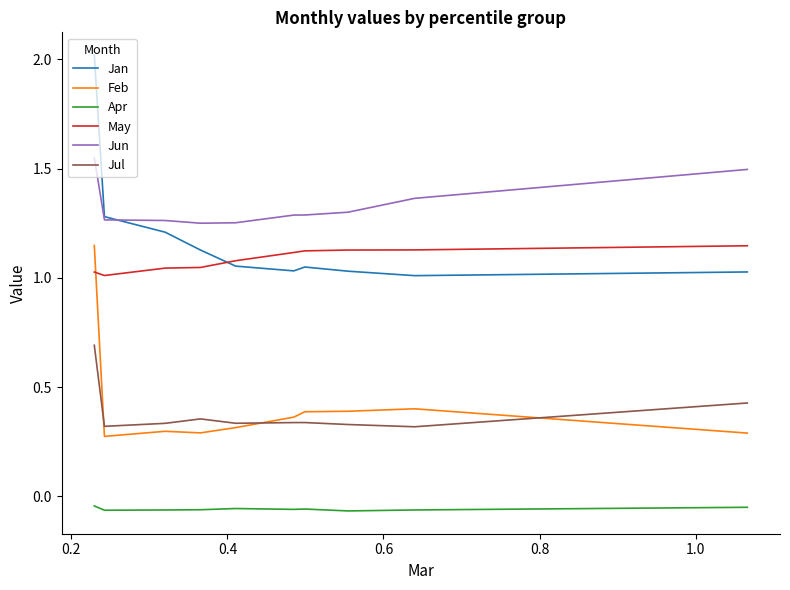

True or false: Apr and Jul intersect in this chart.

False